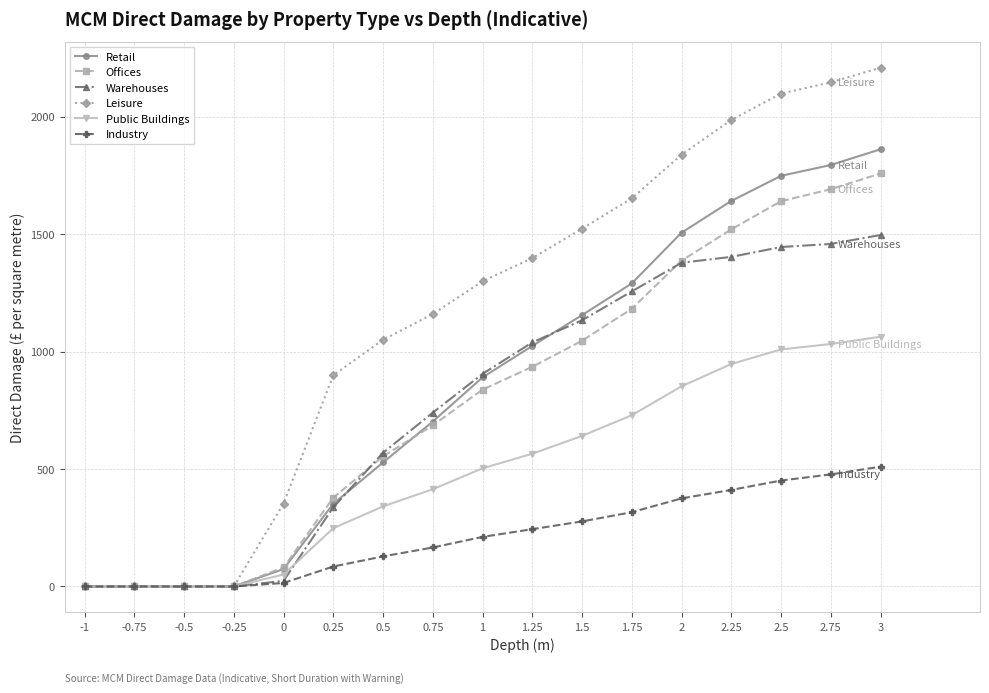

What is the maximum value shown in the chart?

2208